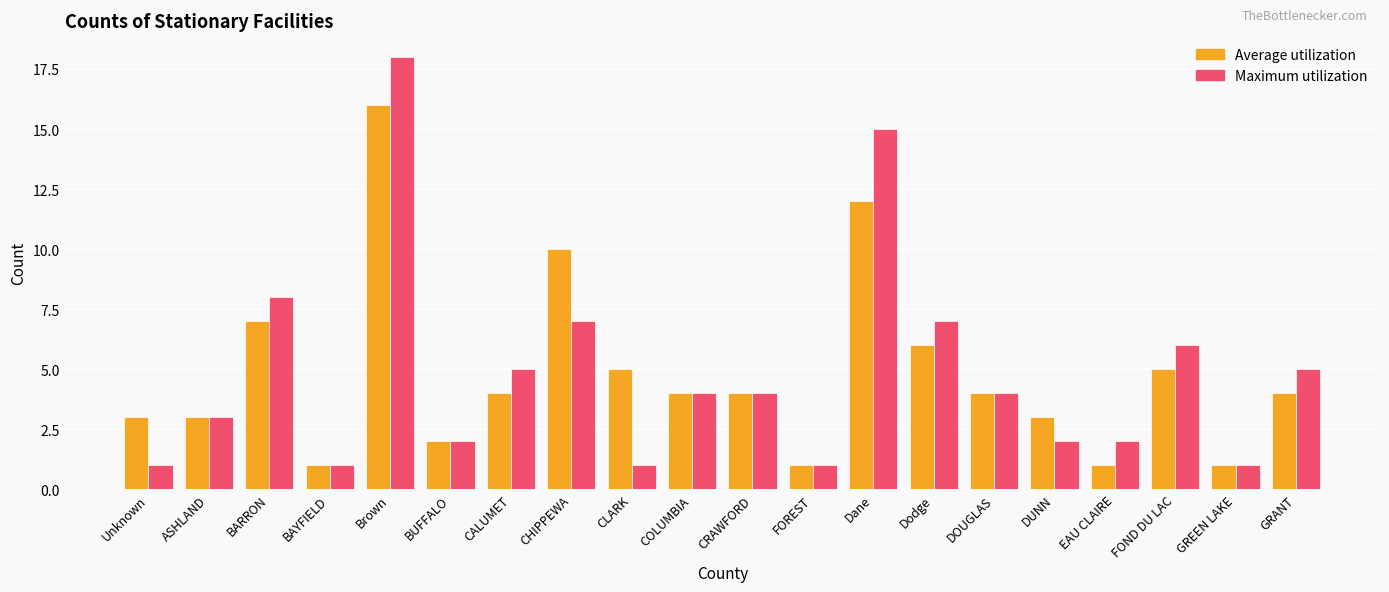

Rank the series at Unknown from lowest to highest value.

Maximum utilization, Average utilization